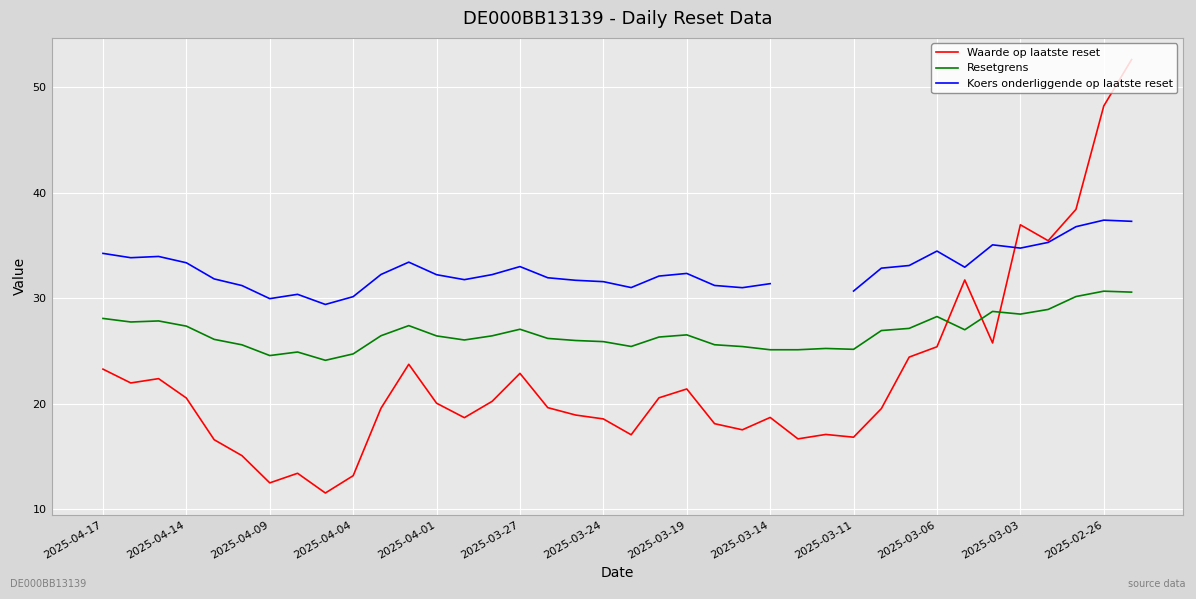

How many distinct data groups are displayed?

3